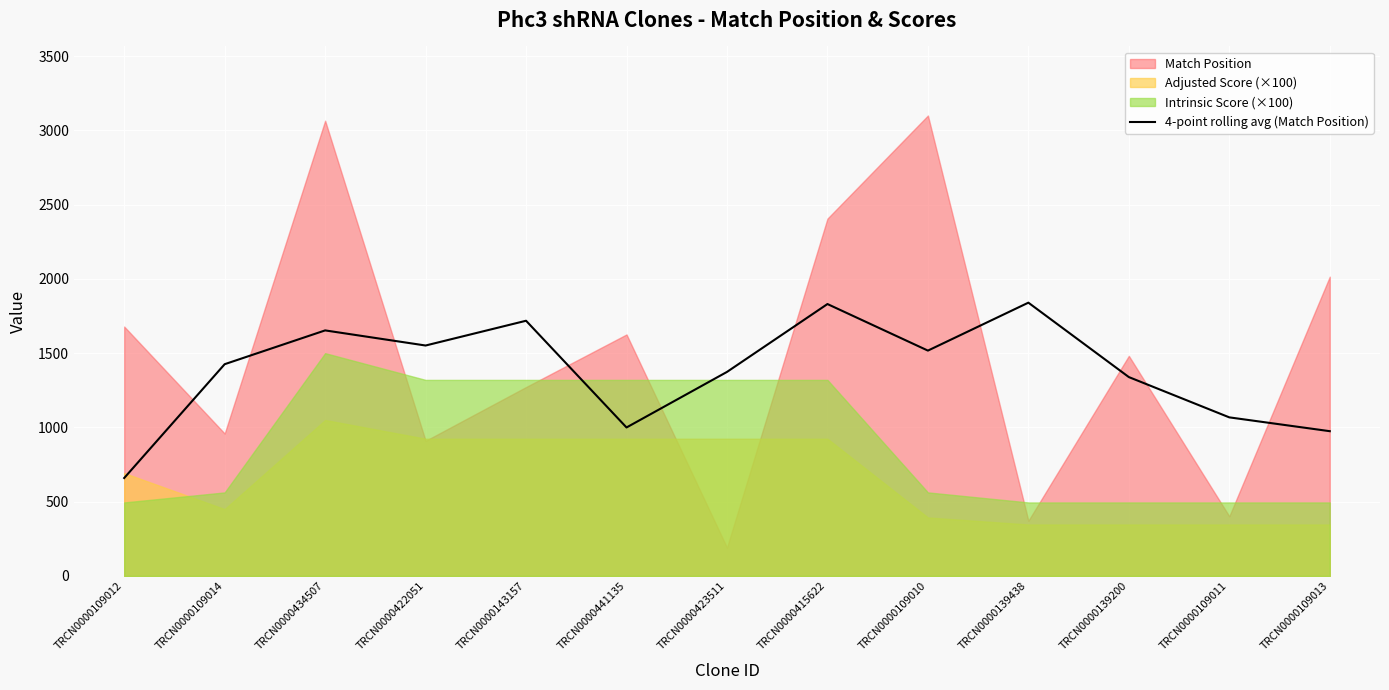

How many interior local peaks (higher than both neighbors) does the data have?

4